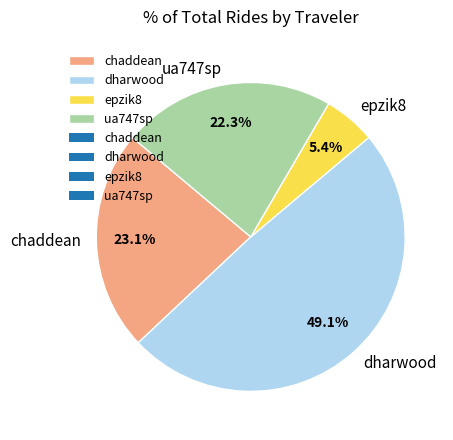

Is it true that ua747sp is 33% of the pie?

False